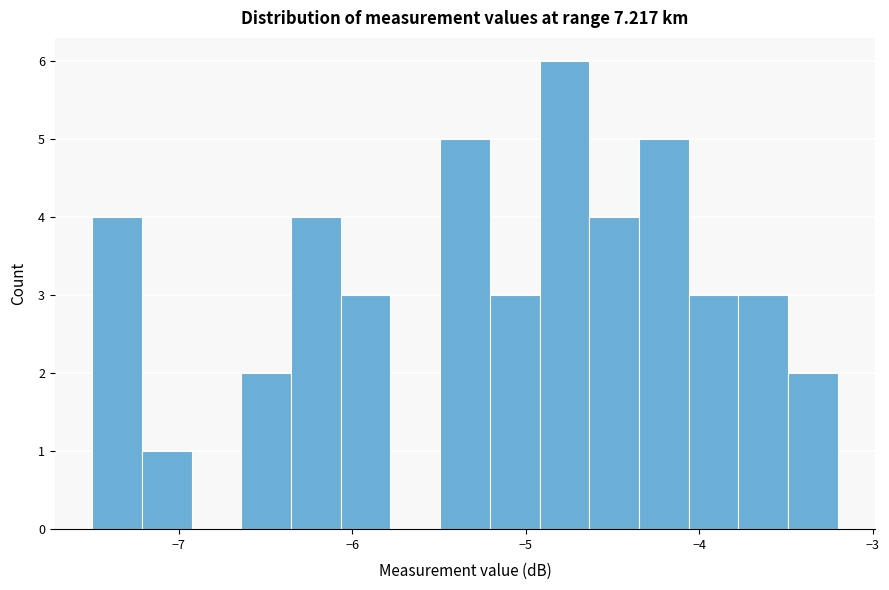

Read against the x-axis, roughly where is the centre of the tallest bar?

-4.8